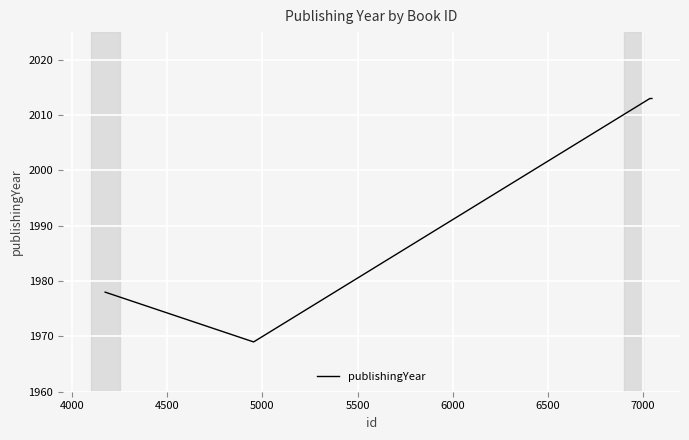

What is the sum of all values?

14012